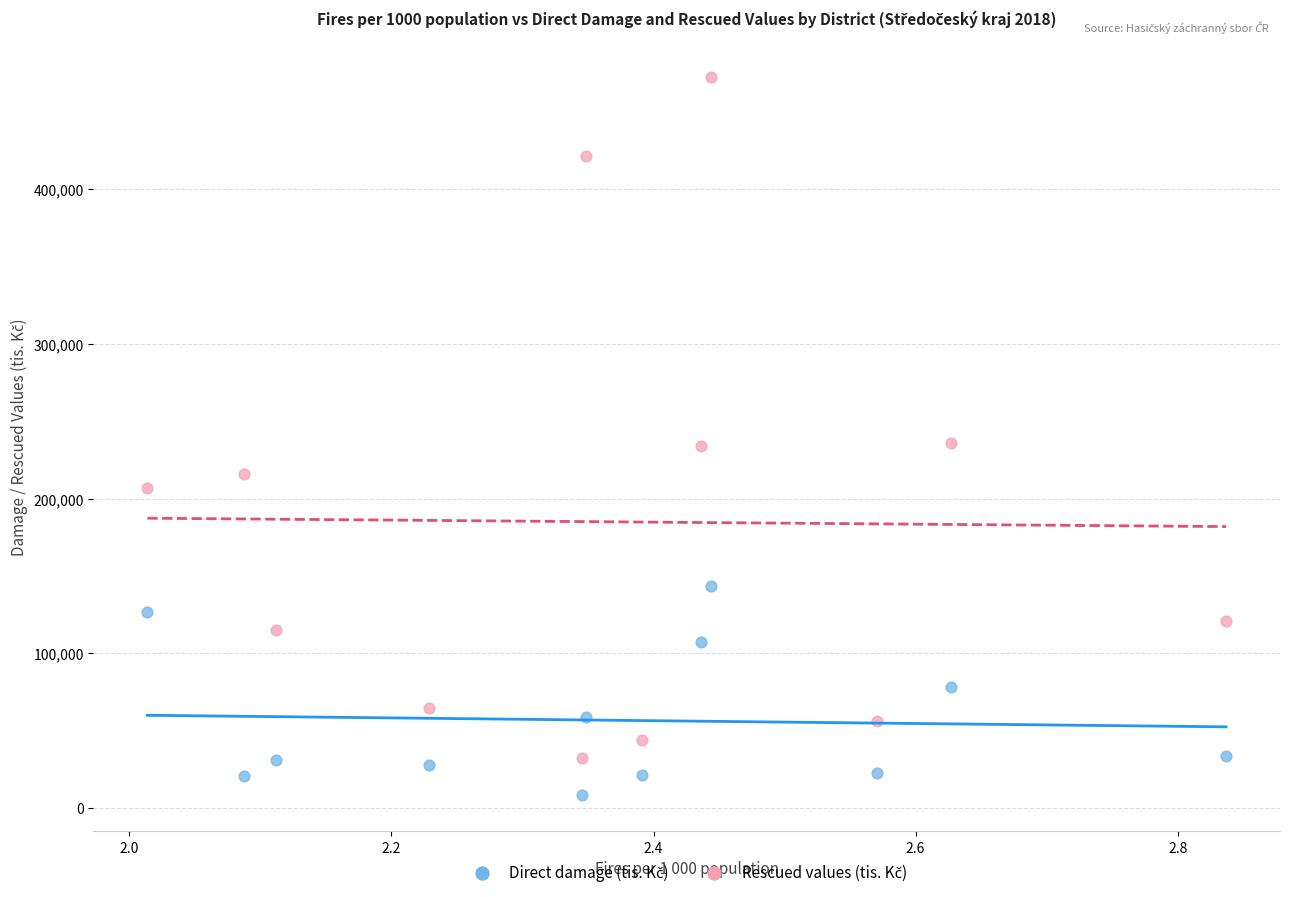

Across all data points, what is the range of Y values (max minus min)?

464463